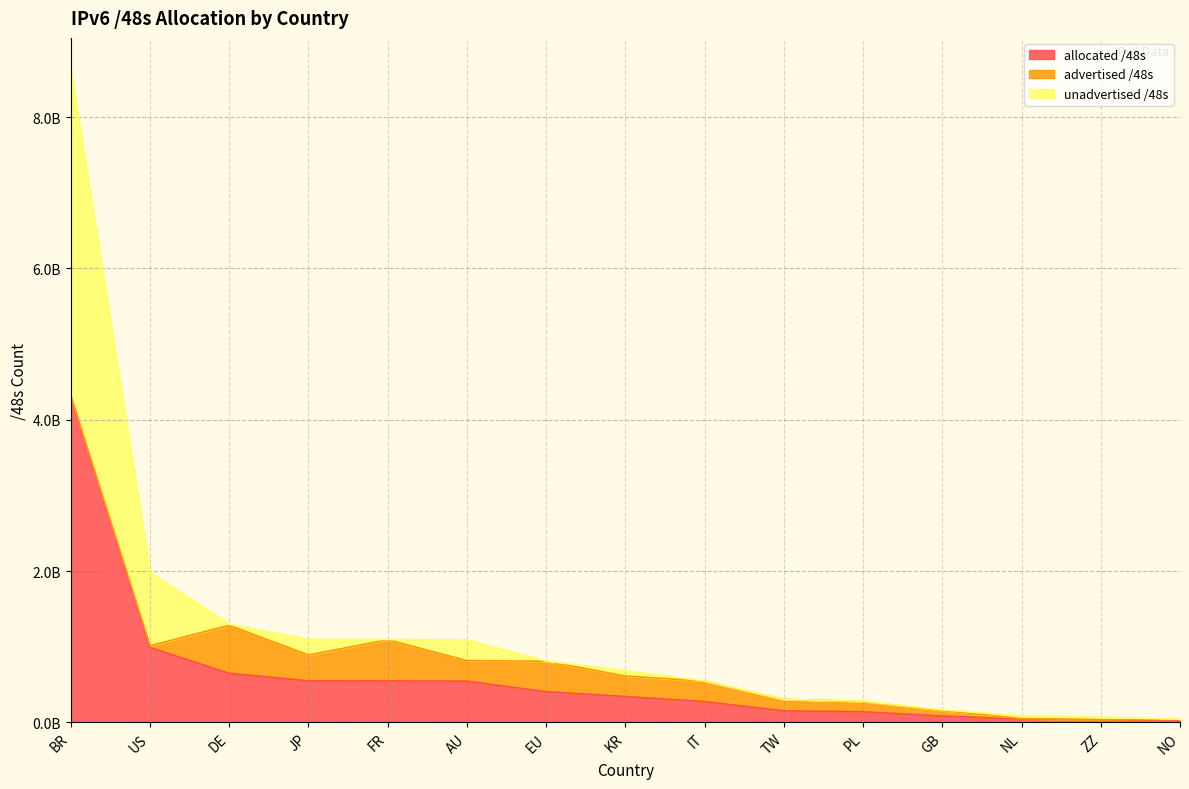

How many values in the allocated /48s series exceed 340918273?

7